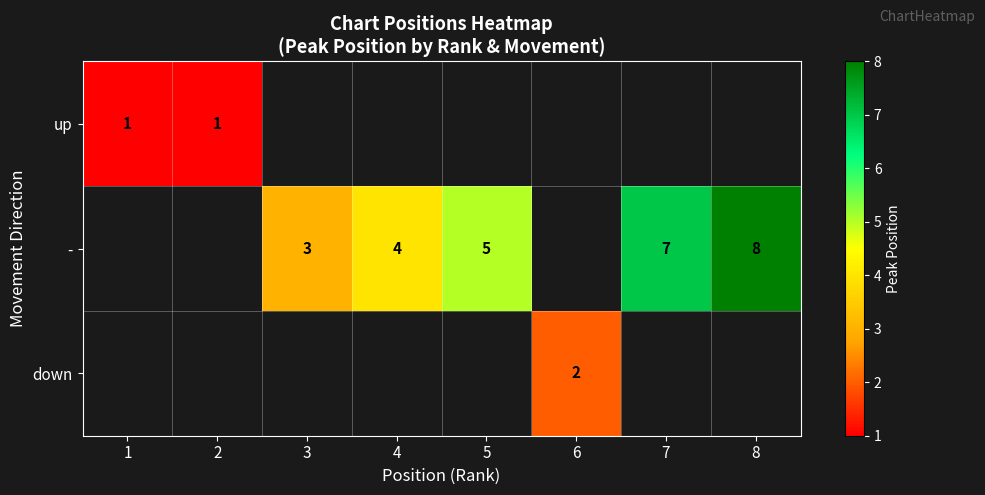

What is the sum of the - values at 3 and 8?

11